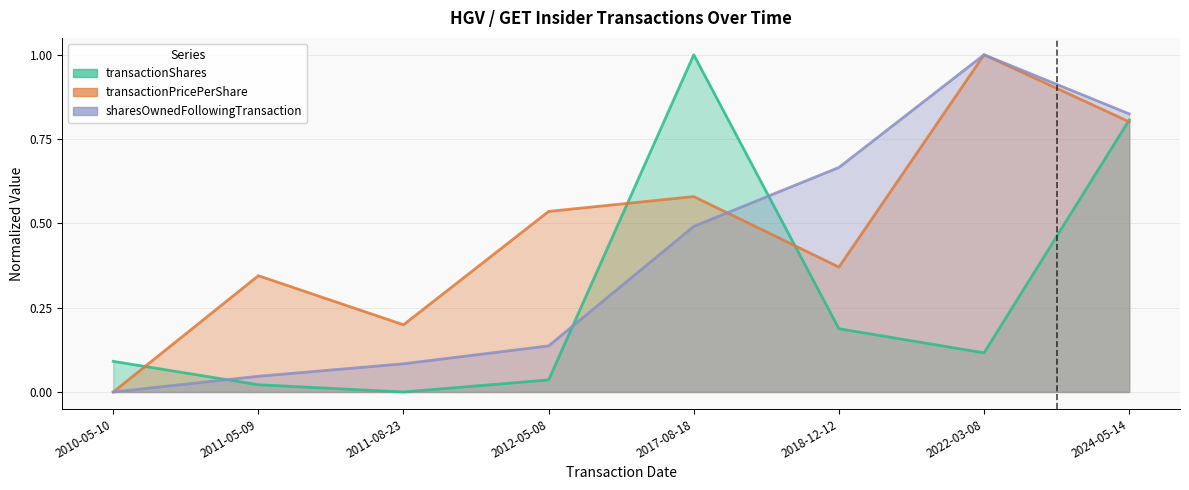

What is the sum of all transactionShares values?

2.3